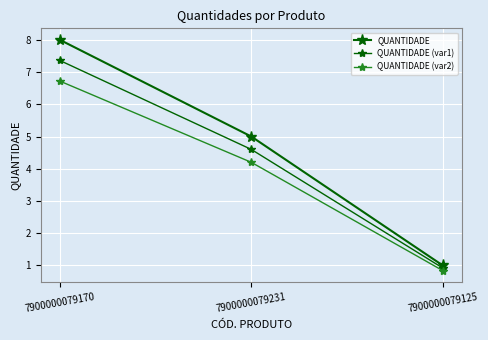

What is the spread (max minus min) of values at 7900000079170?

1.3